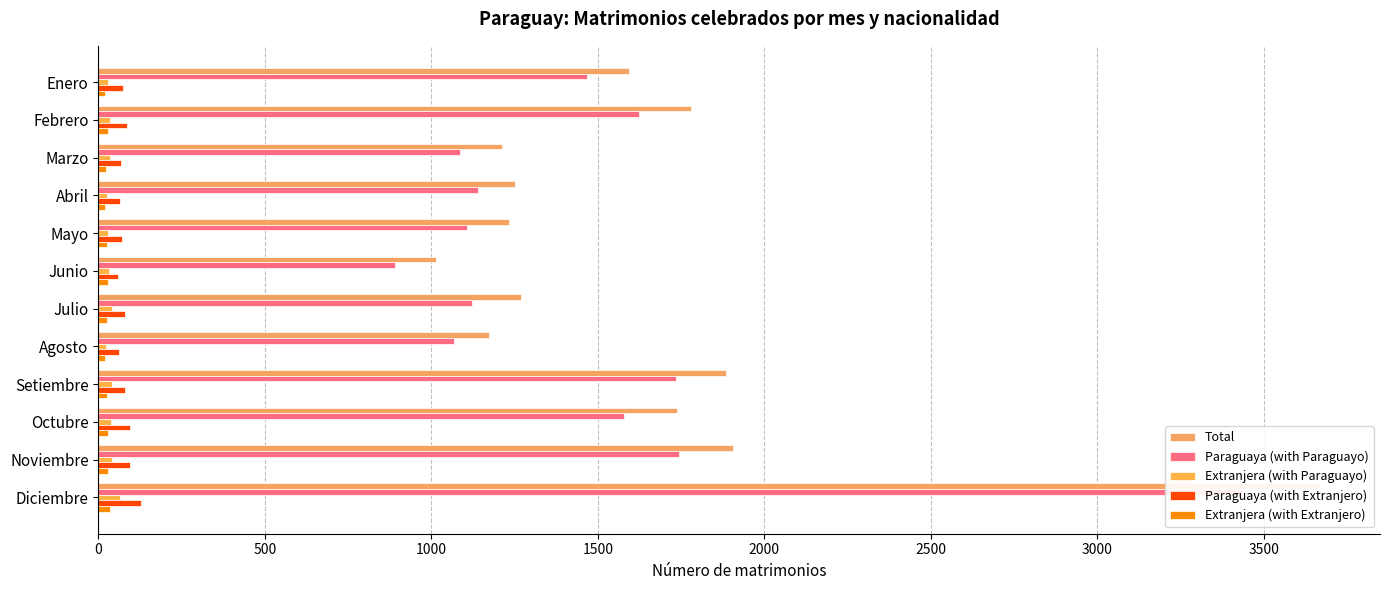

The Extranjera (with Extranjero) series shows 32 at Abril. True or false?

False